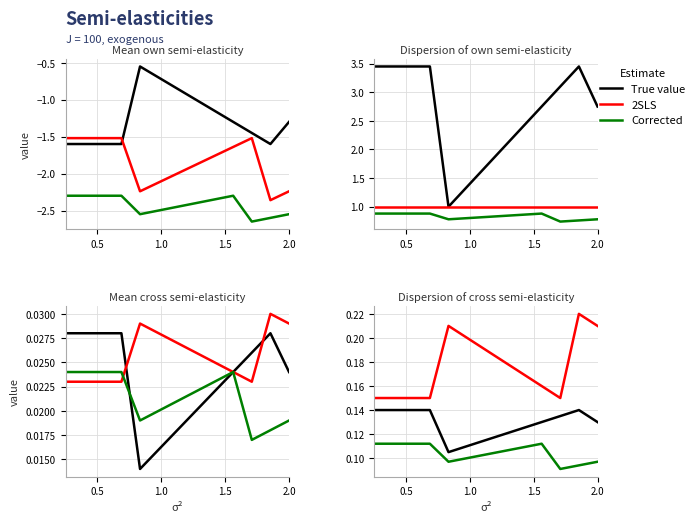

True or false: True value and Corrected intersect in this chart.

False